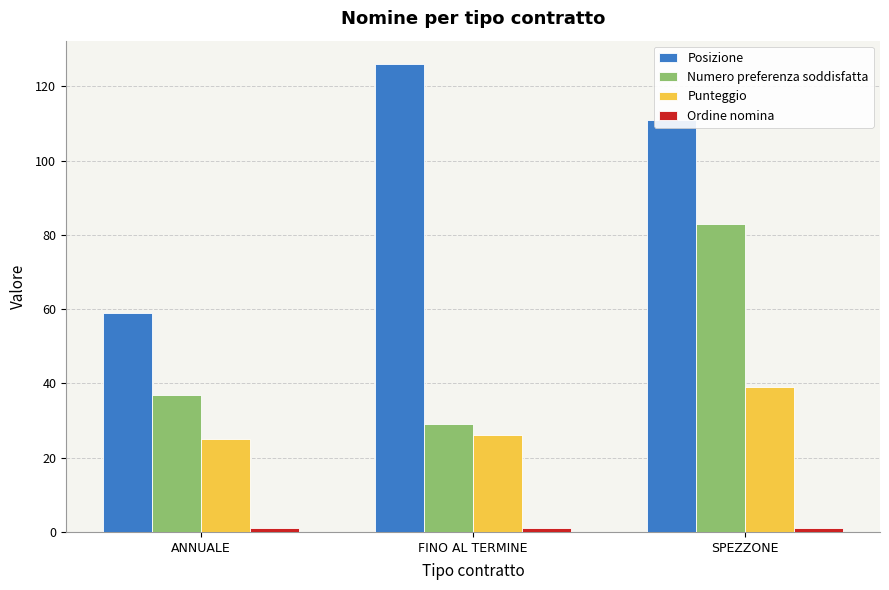

At how many categories does at least one series exceed 49?

3